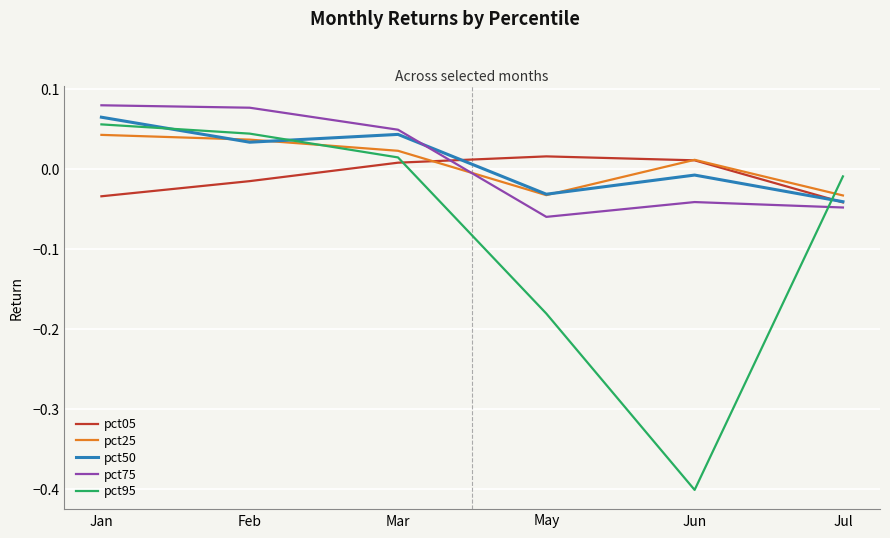

How many negative values does the pct05 series have?

3